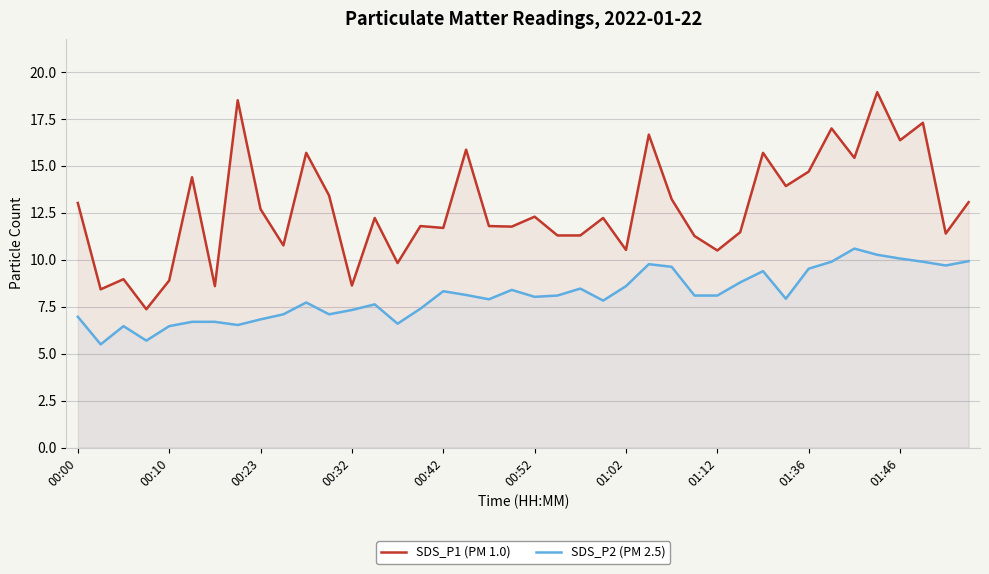

How many lines are shown in the chart?

2